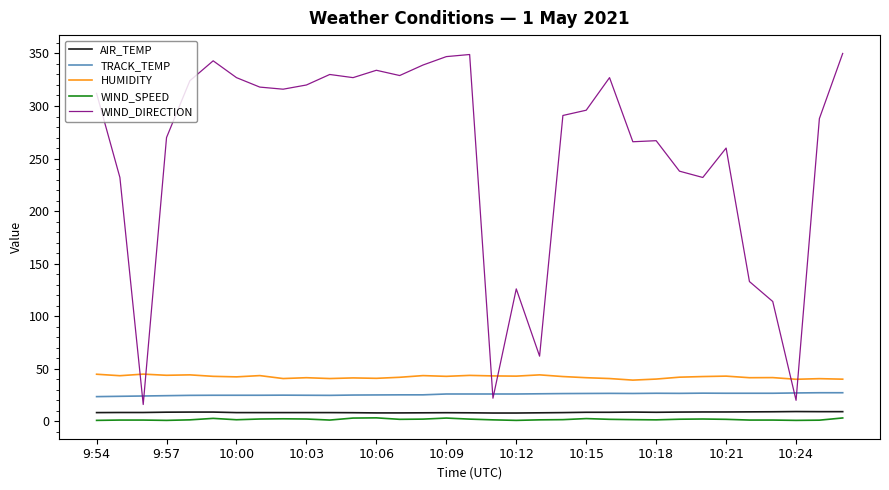

What is the average value of the AIR_TEMP series?

8.5